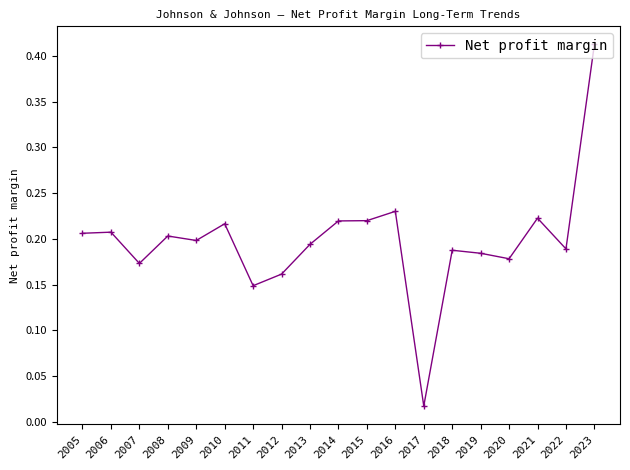

The value at 2015 is 0.2. True or false?

True